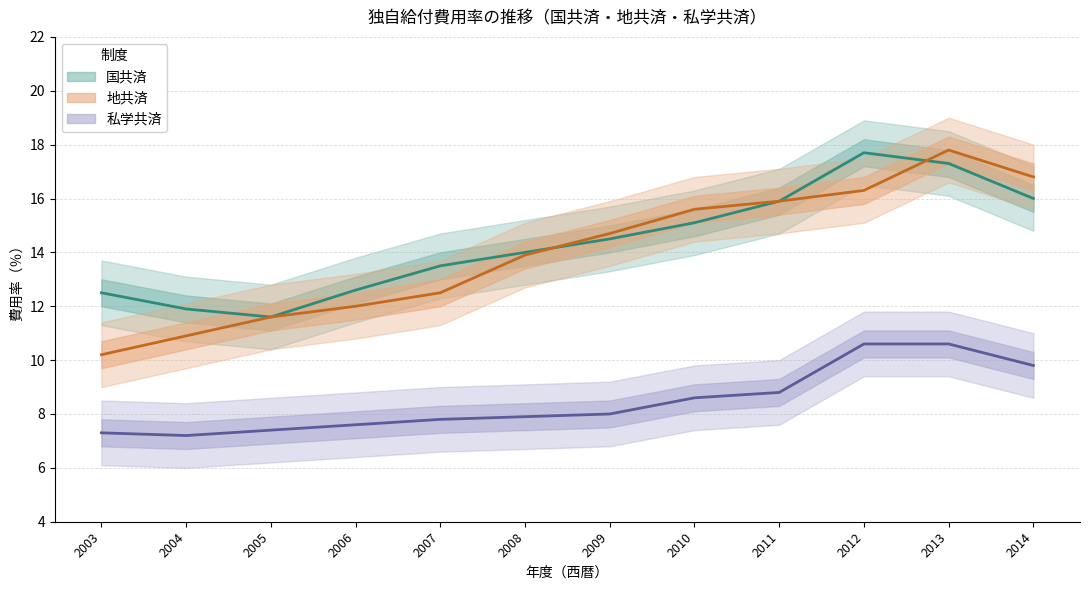

What is the highest value of the 国共済 series?

17.7